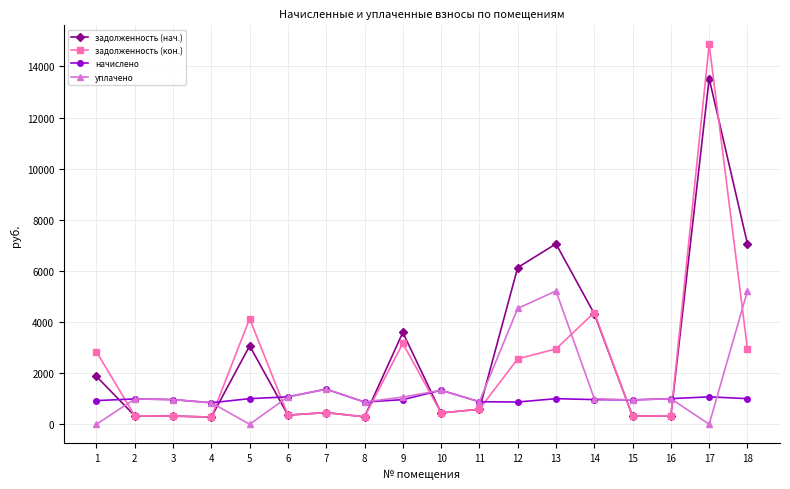

How many data points does each series have?

18